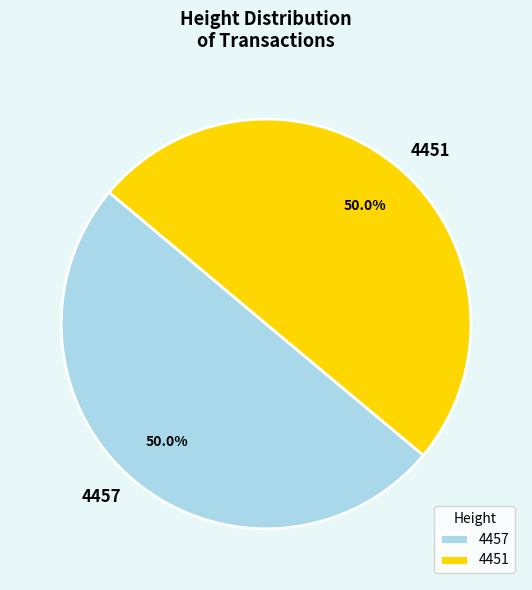

Is the sum of 4451 and 4457 greater than half?

Yes